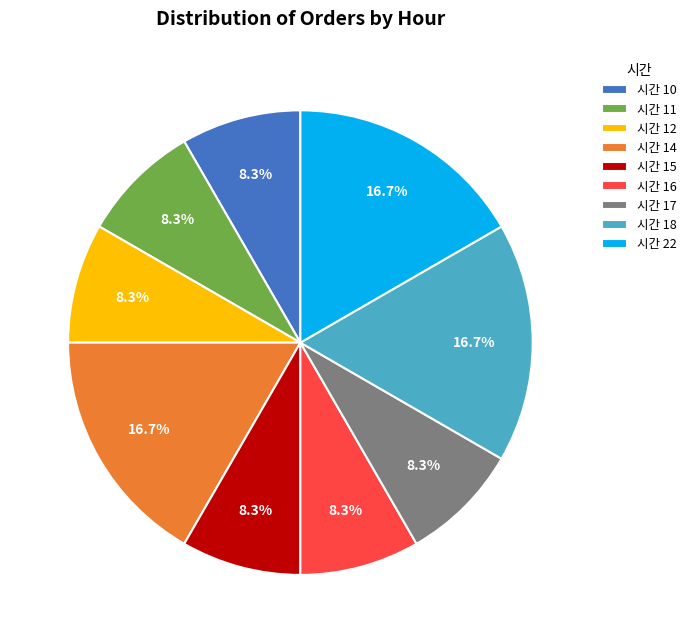

How many slices are in this pie chart?

9